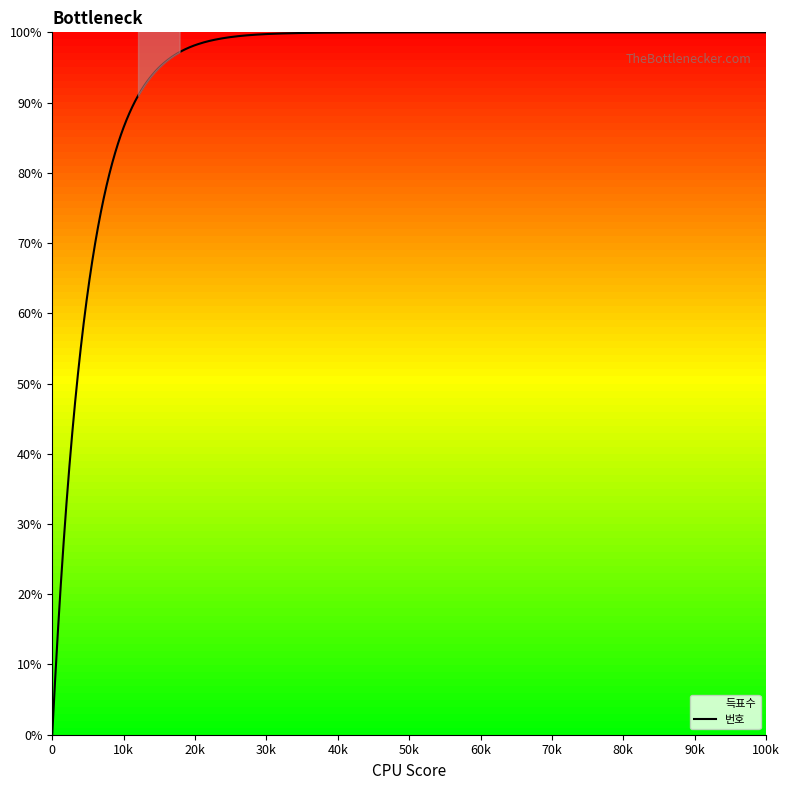

What is the difference between the second highest and minimum values in the 번호 series?

100.0